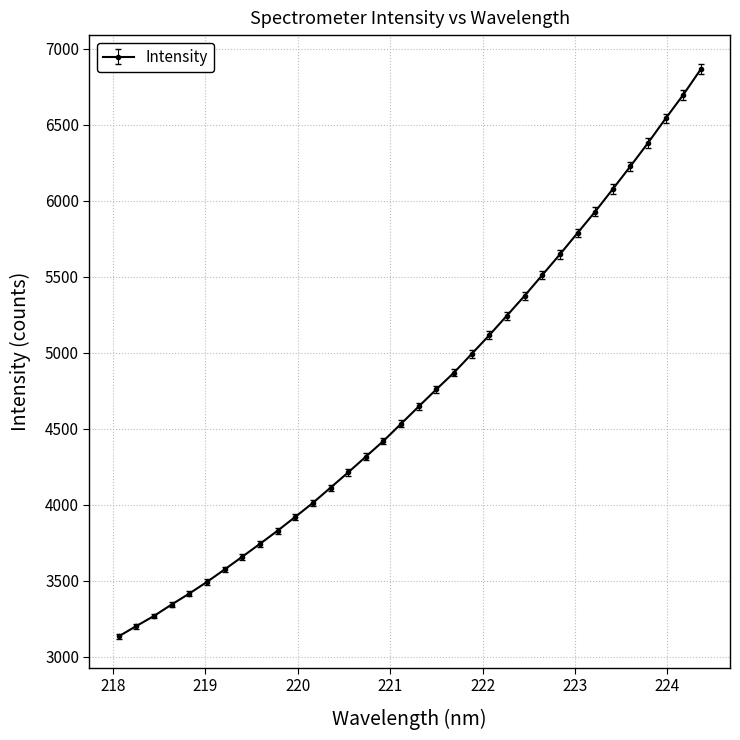

What is the value of the 25th point from the left?

5511.1